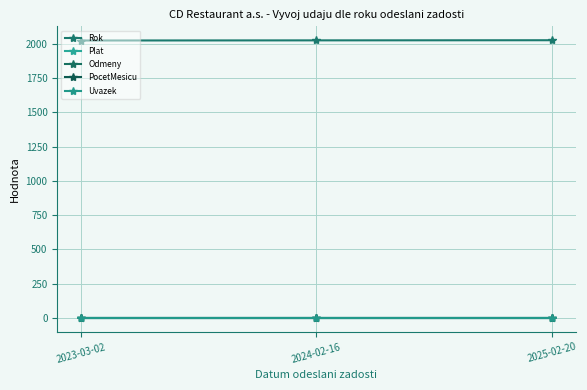

Reading right to left, list all the values displayed in this chart.

Rok: 2025-02-20=2024	2024-02-16=2023	2023-03-02=2022
Plat: 2025-02-20=0	2024-02-16=0	2023-03-02=0
Odmeny: 2025-02-20=0	2024-02-16=0	2023-03-02=0
PocetMesicu: 2025-02-20=0	2024-02-16=0	2023-03-02=0
Uvazek: 2025-02-20=0	2024-02-16=0	2023-03-02=0